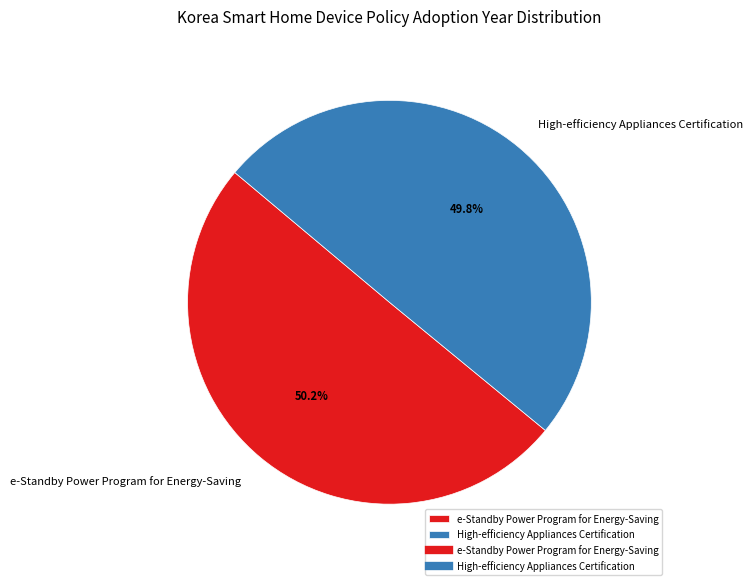

Is there a majority slice in this chart?

Yes